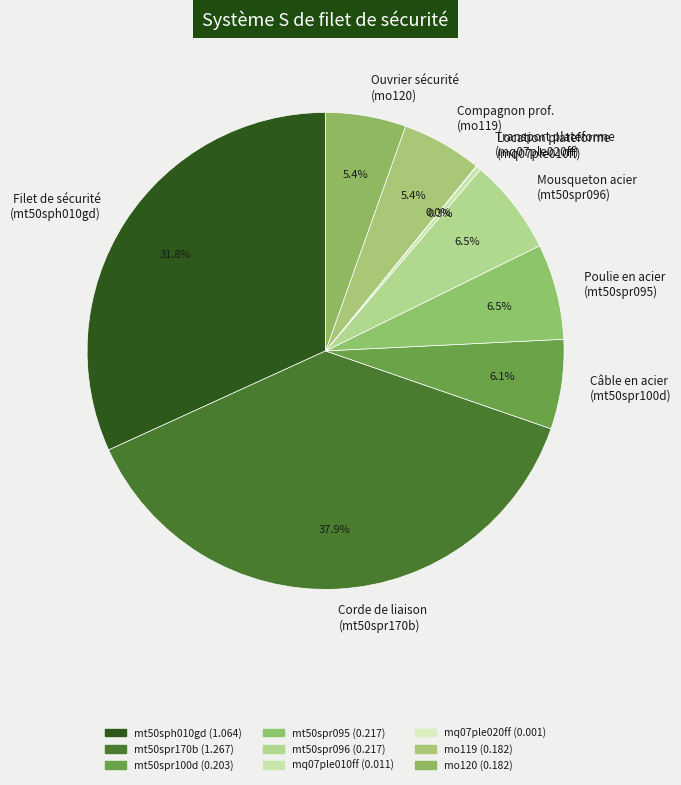

Between Corde de liaison (mt50spr170b) and Mousqueton acier (mt50spr096), which is larger?

Corde de liaison (mt50spr170b)